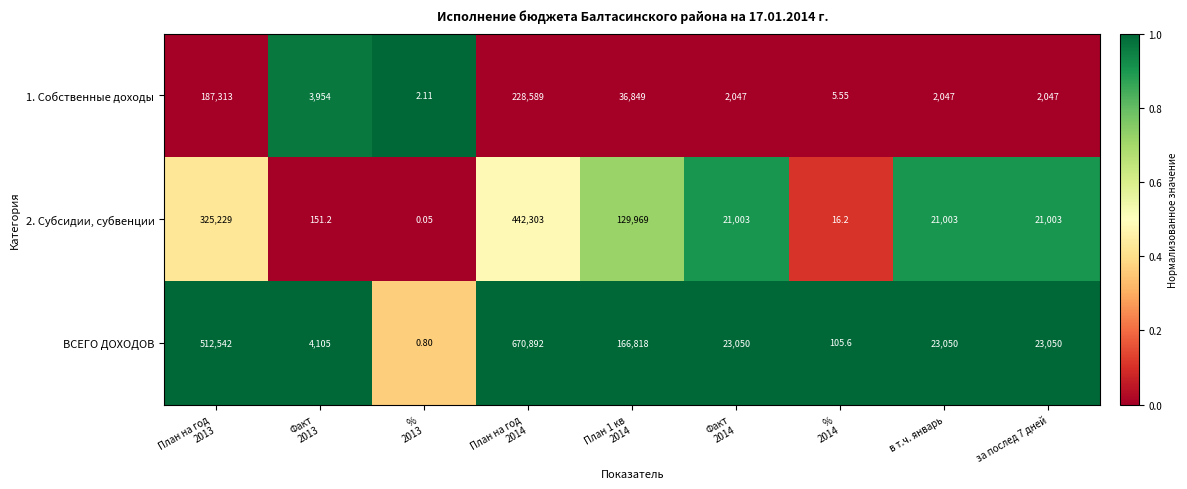

Which series has the widest spread of values?

ВСЕГО ДОХОДОВ